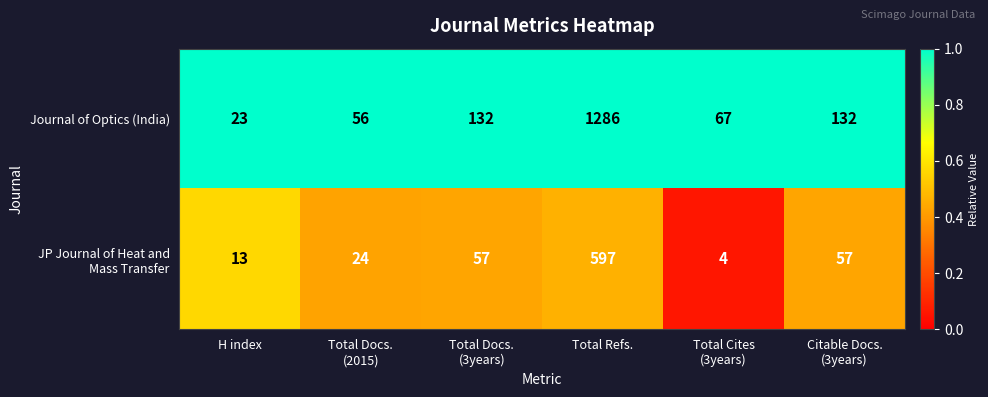

What is the sum of all Journal of Optics (India) values?

1696